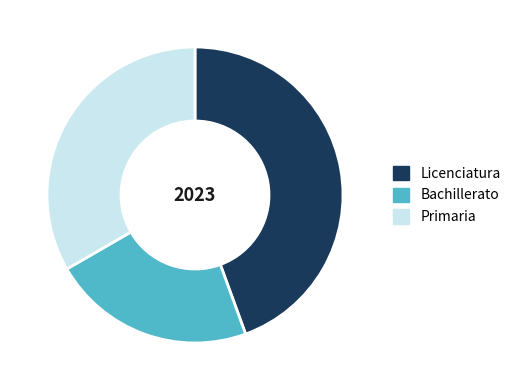

Count the number of slices in the pie.

3